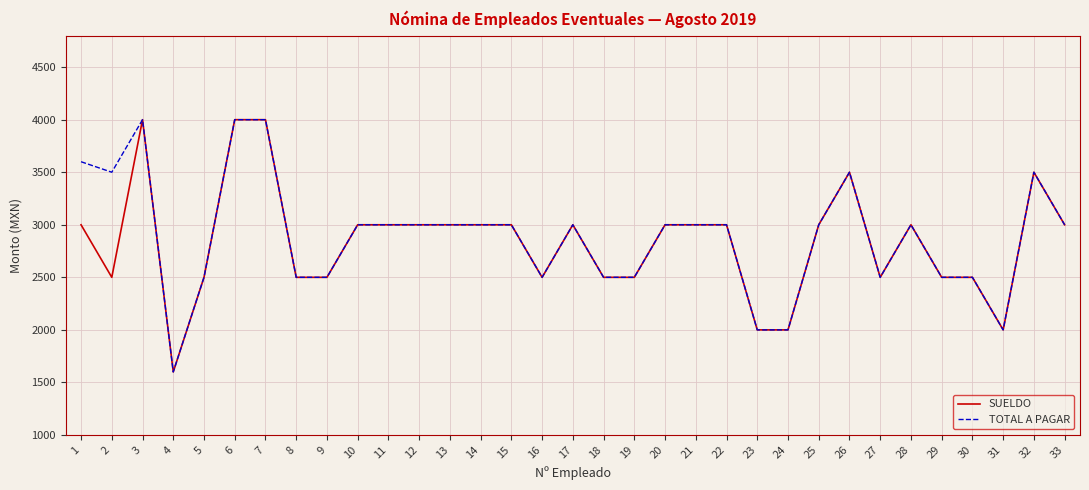

Is the value of SUELDO at 20 greater than the value of TOTAL A PAGAR at 5?

Yes